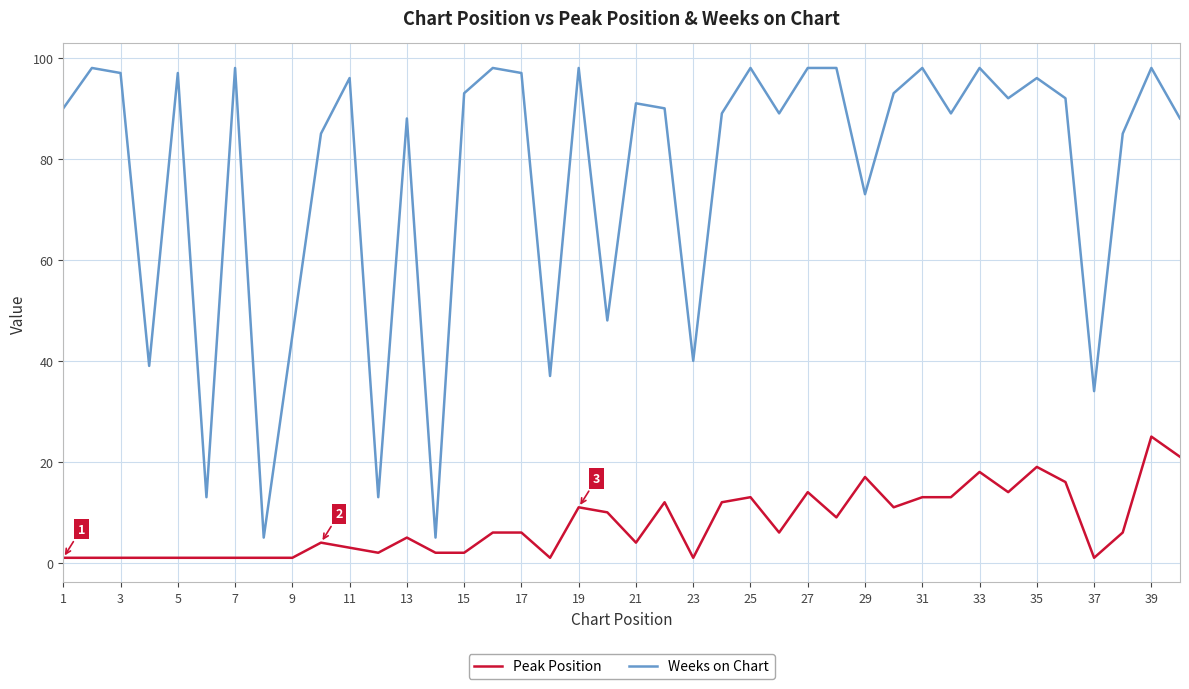

What is the greatest value displayed?

98